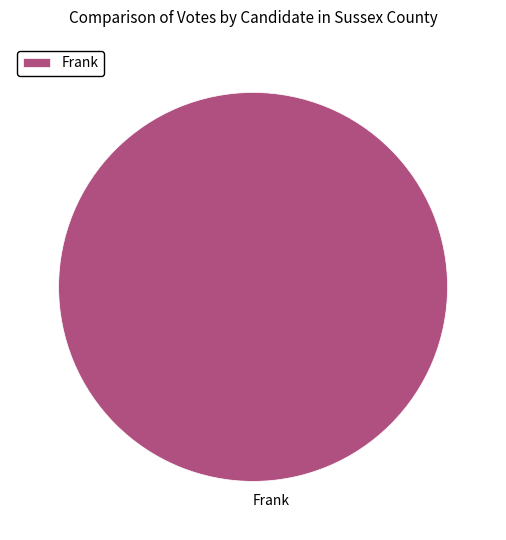

Rank the categories by value from lowest to highest.

Frank